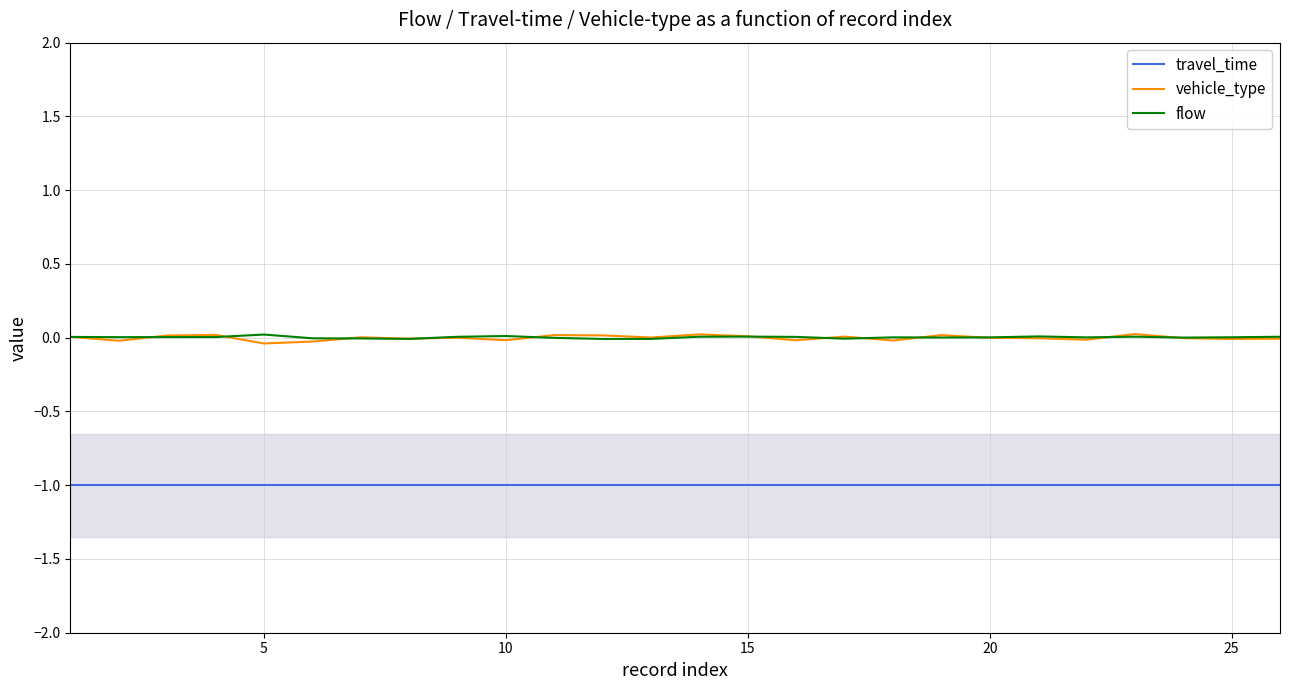

True or false: travel_time and flow cross at least once.

False